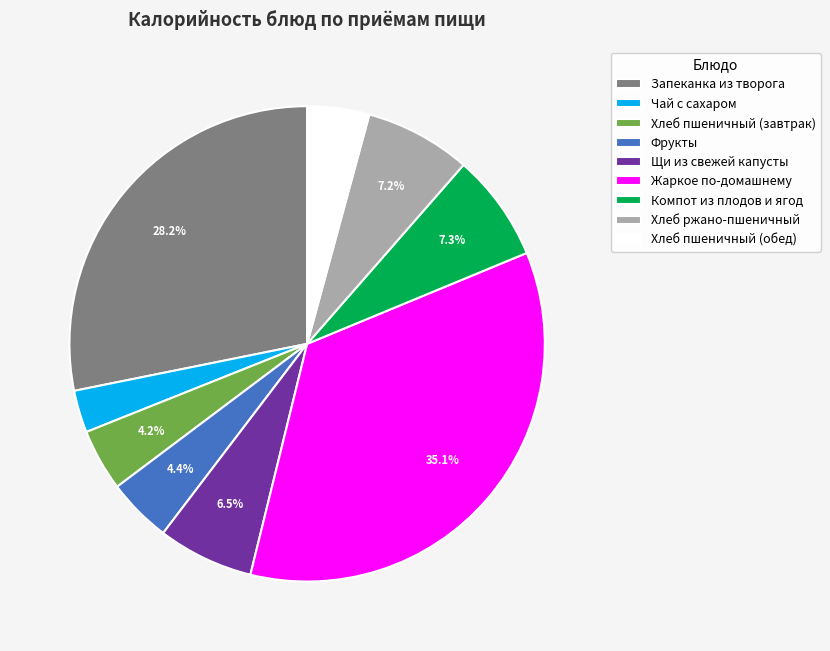

True or false: Хлеб ржано-пшеничный accounts for 7% of the total.

True